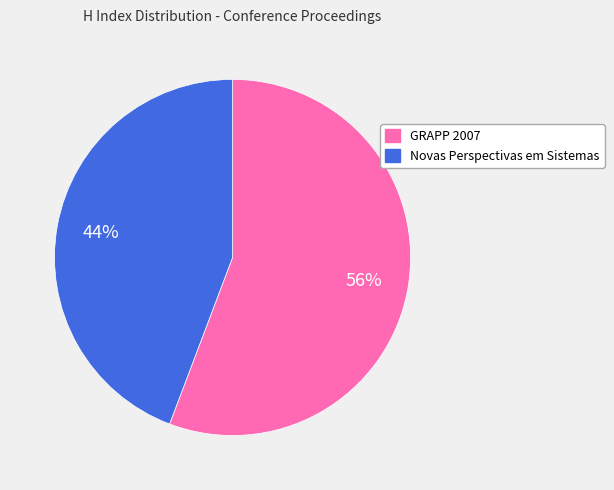

To the nearest percent, what is the combined percentage of Novas Perspectivas em Sistemas and GRAPP 2007?

100%